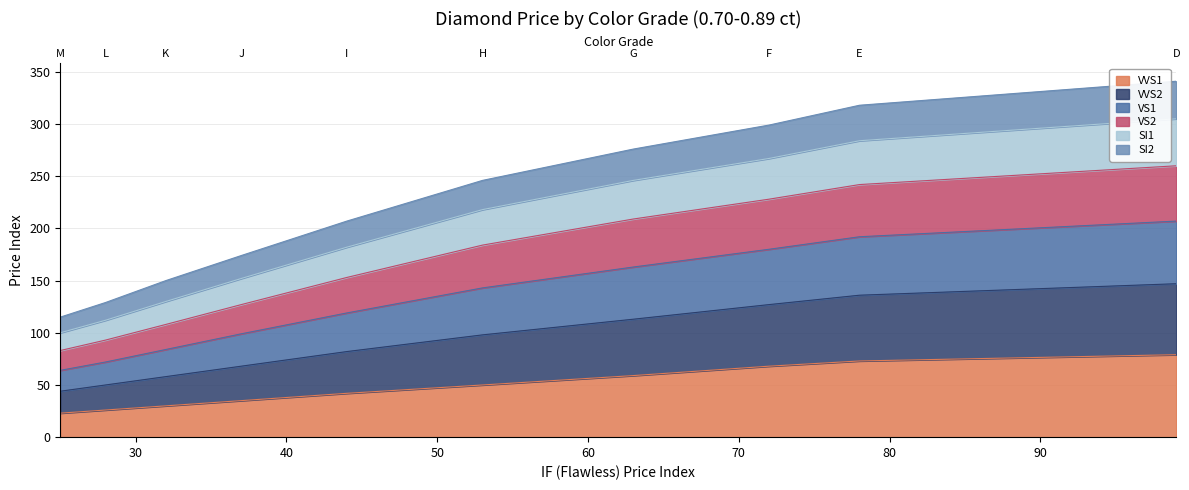

At how many categories does at least one series exceed 275?

4